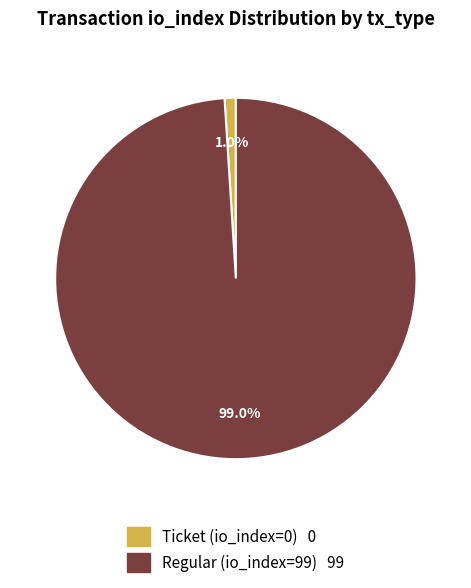

How many segments does this pie chart have?

2